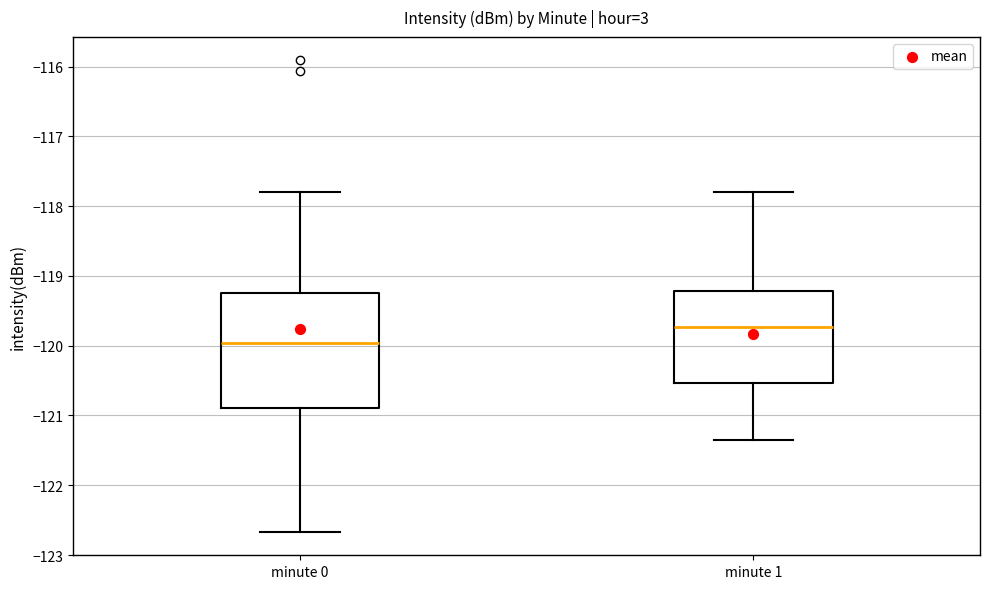

Reading left to right, transcribe this box plot: for each box, give where its median line is, the range the box spans, and where its two whiskers end, as read against the y-axis. The values are not printed on the chart, so give them approximately, as read against the axis.

minute 0: median -120.0, box -120.9 to -119.2, whiskers -122.7 to -117.8
minute 1: median -119.7, box -120.5 to -119.2, whiskers -121.4 to -117.8